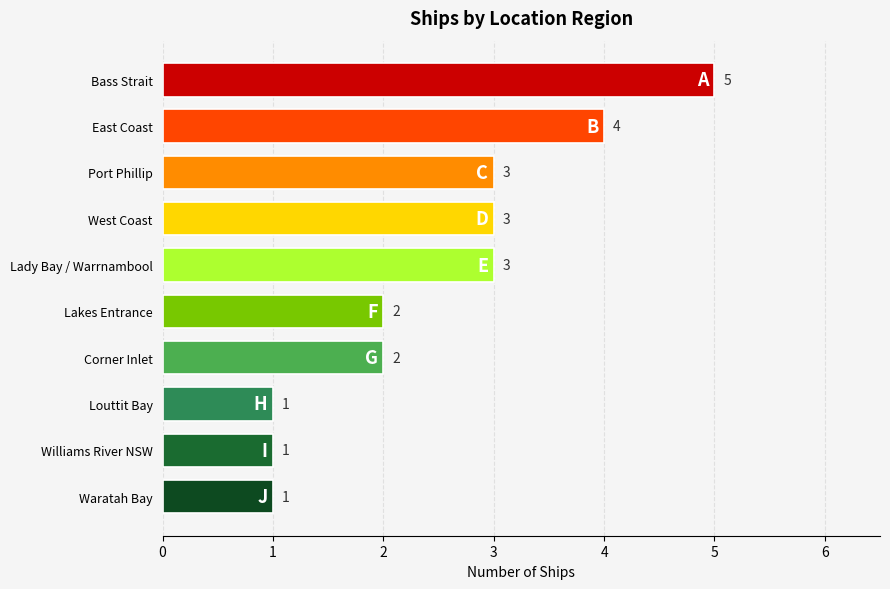

What is the greatest value displayed?

5